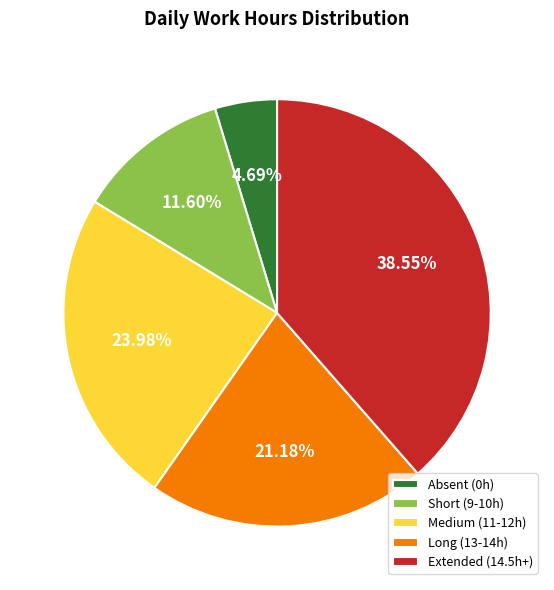

How many slices are in this pie chart?

5